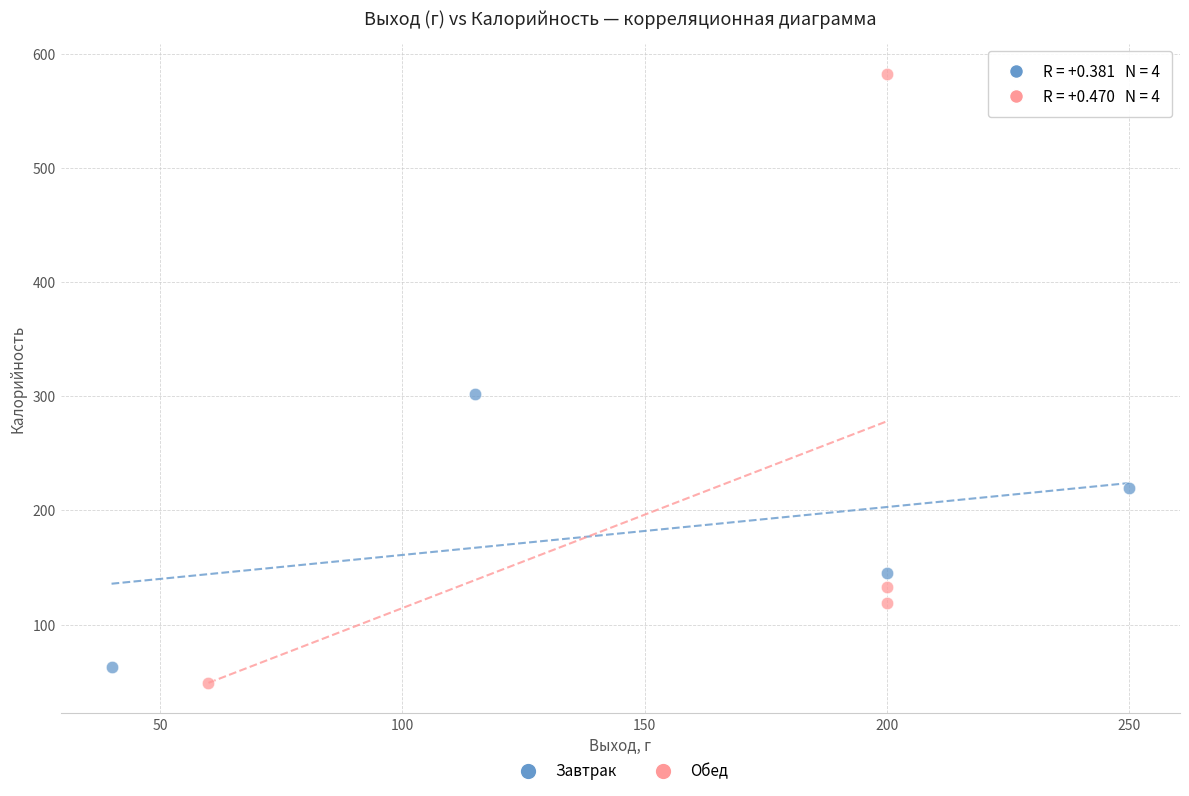

Which series has the widest spread of Y values?

Обед